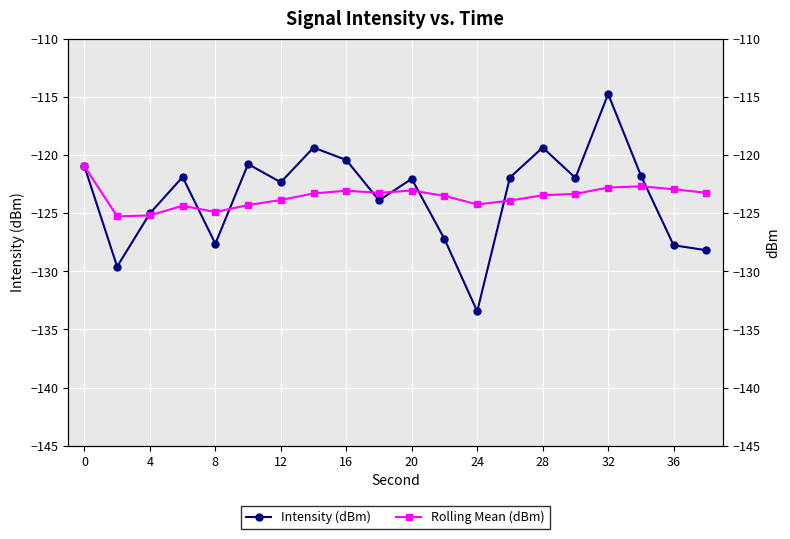

What is the value of the Intensity (dBm) point at the 12th from the left?

-127.2